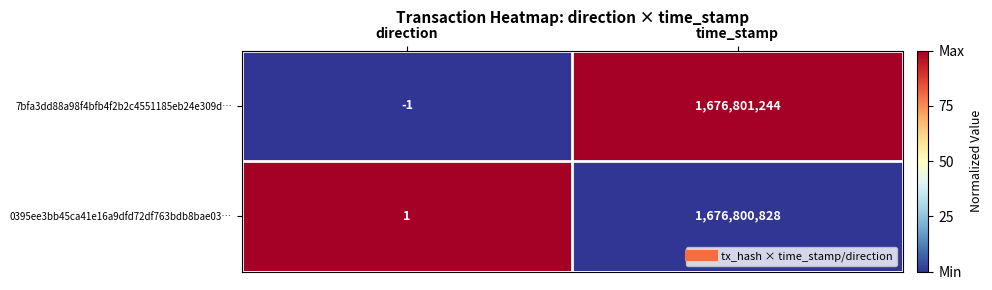

What value does the 7bfa3dd88a98f4bfb4f2b2c4551185eb24e309d… series have at time_stamp?

1676801244